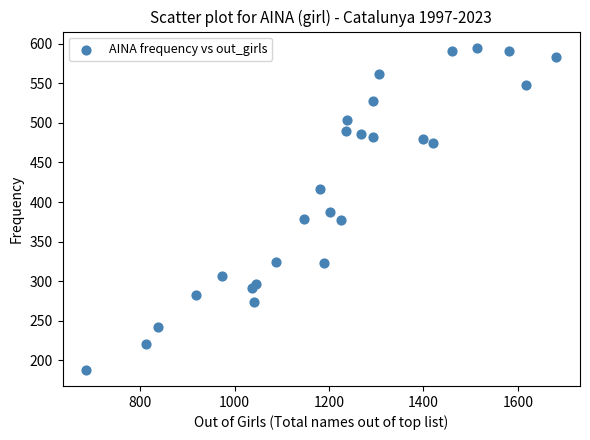

What is the range of X values (max minus min)?

997